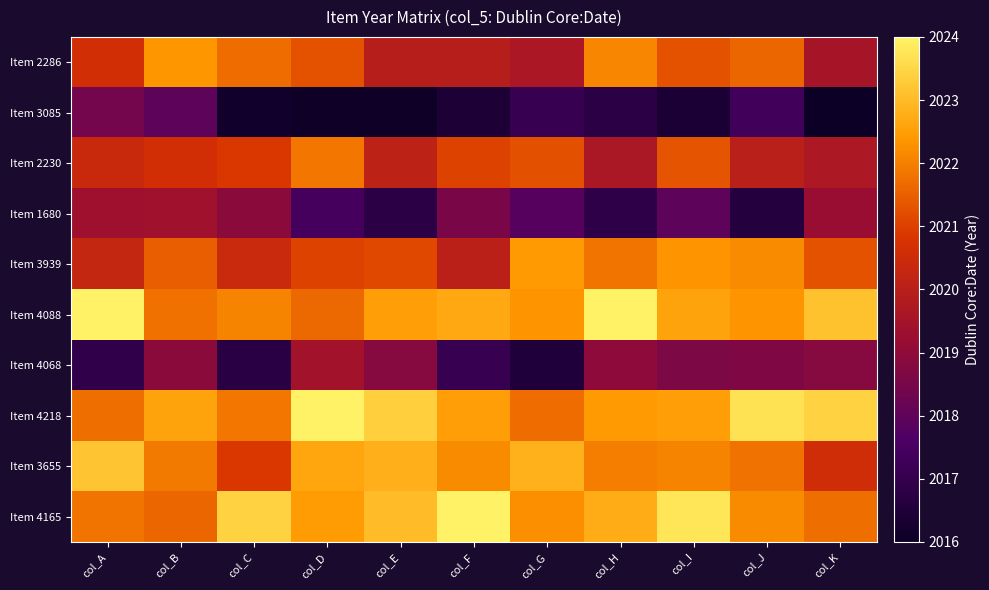

What is the difference between the highest and lowest values at col_E?

7.3